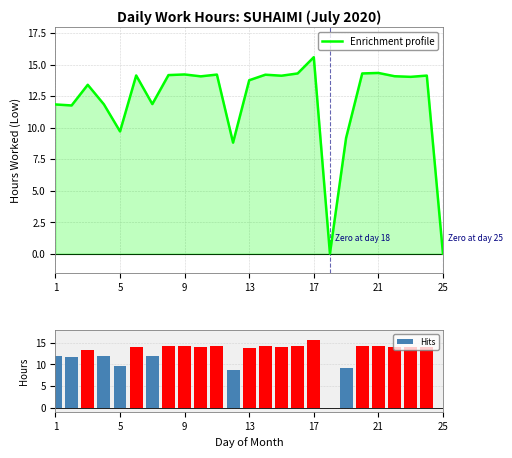

Are the bars horizontal?

No